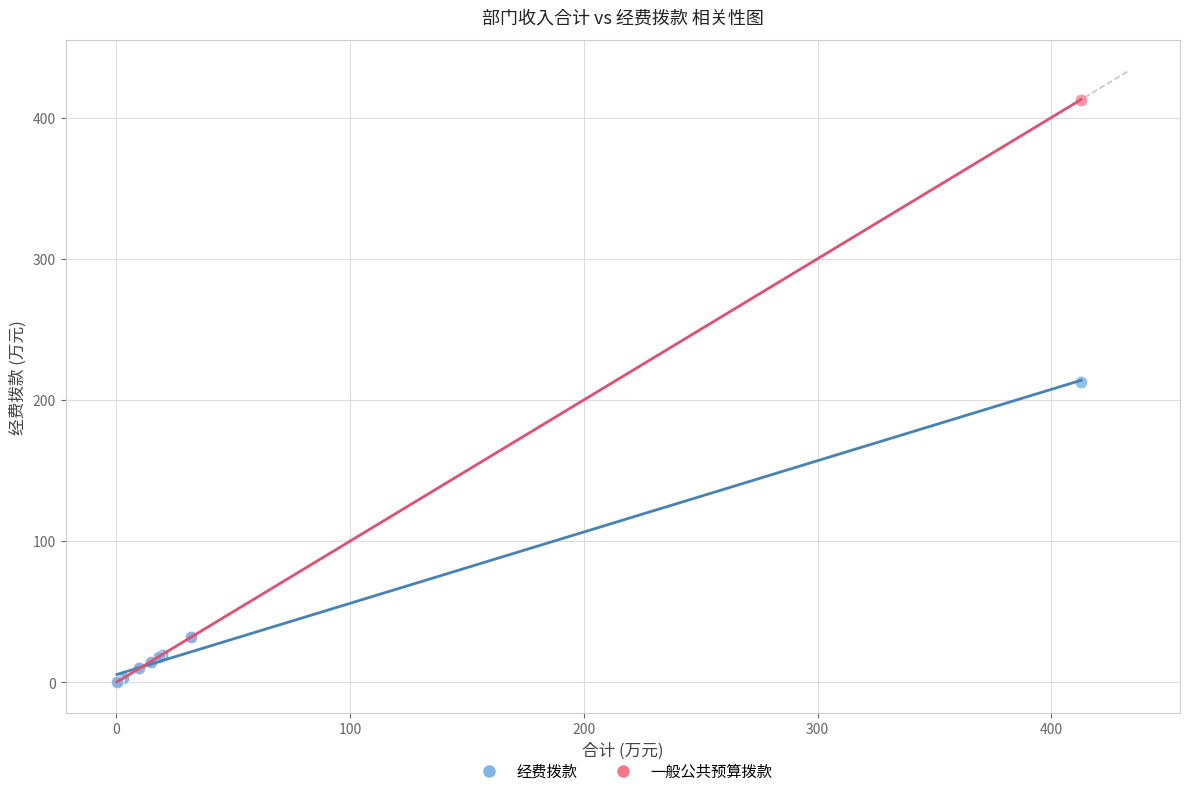

In the 一般公共预算拨款 series, what Y value is closest to 206?

32.0